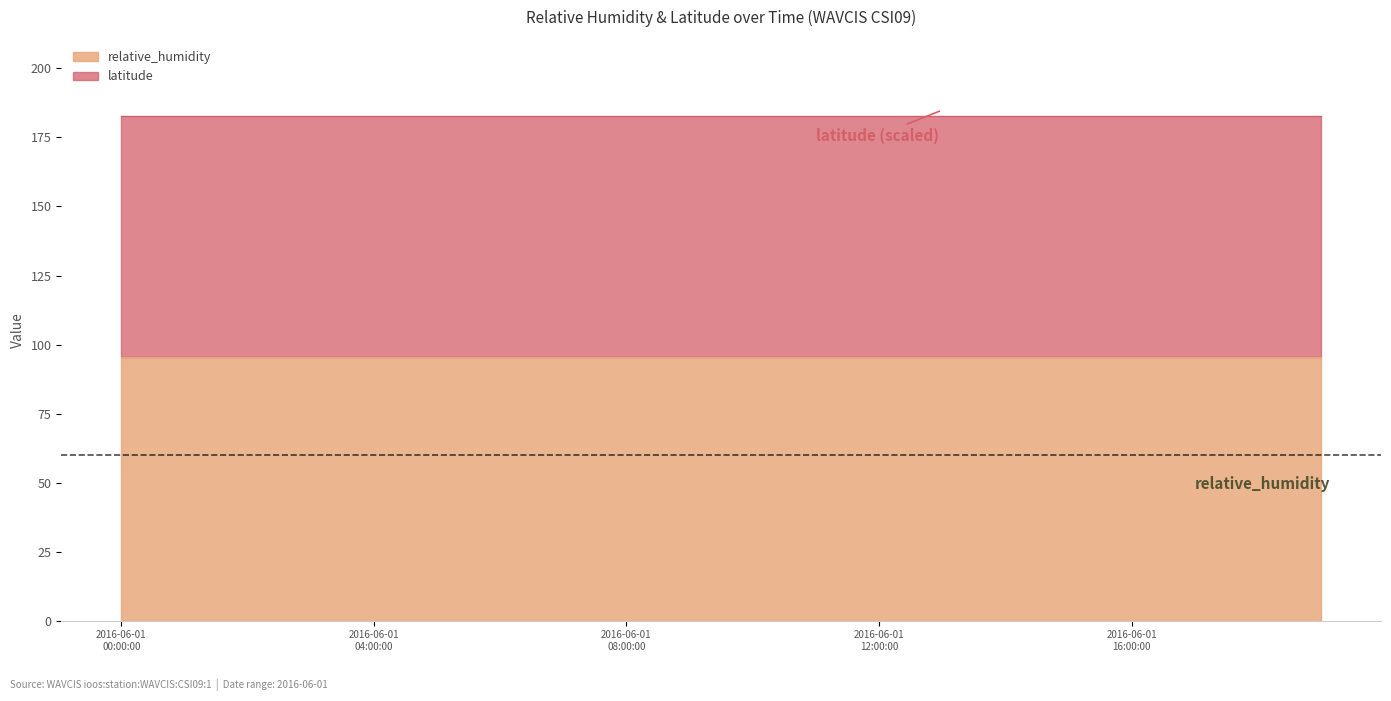

What is the value of the latitude point at the 10th from the left?

29.1